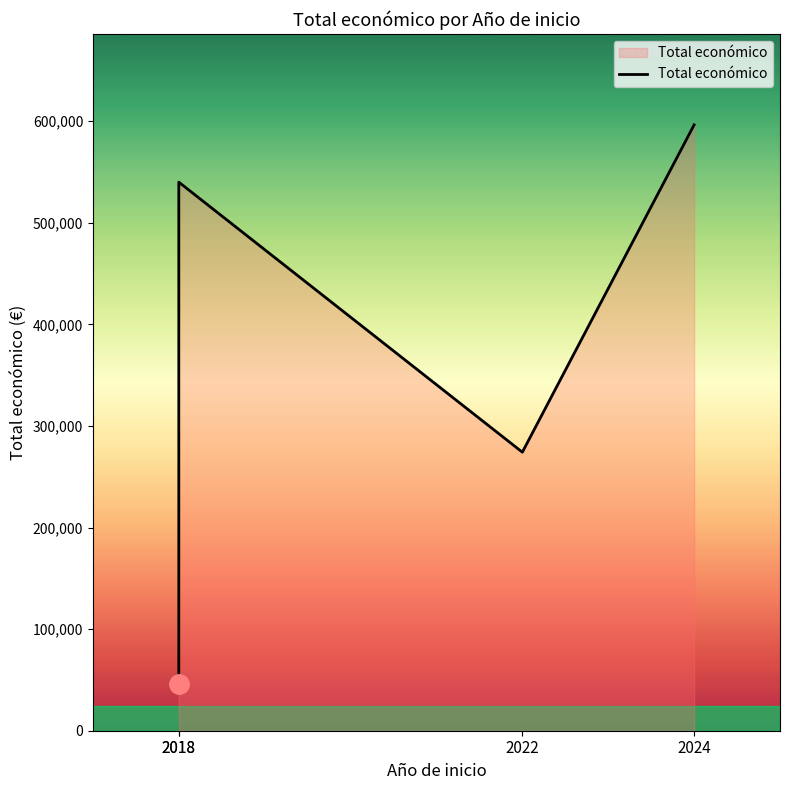

The value at 2022 is 274183. True or false?

True